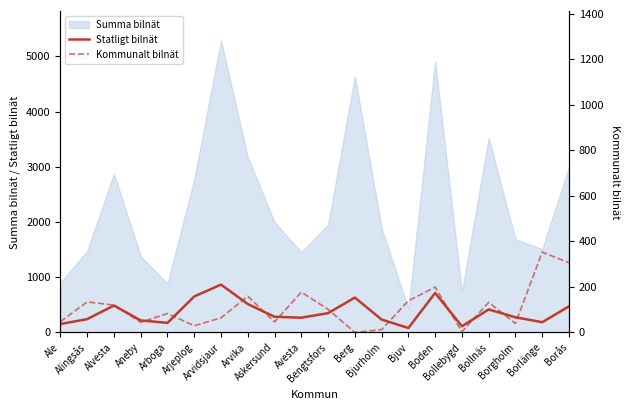

What is the highest value of the Statligt bilnät series?

865